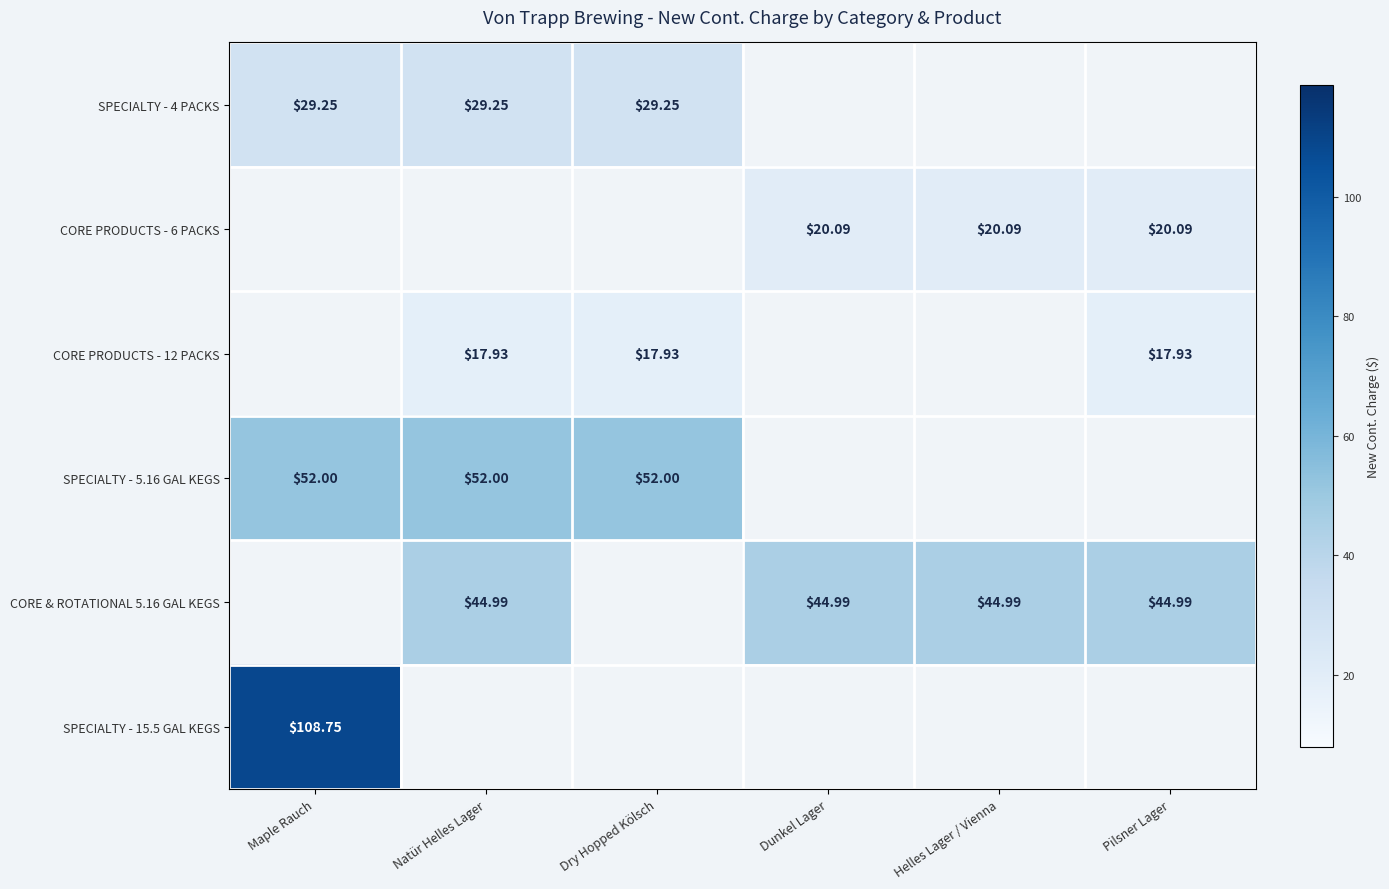

The value of CORE & ROTATIONAL 5.16 GAL KEGS at Natür Helles Lager is 24.7. True or false?

False